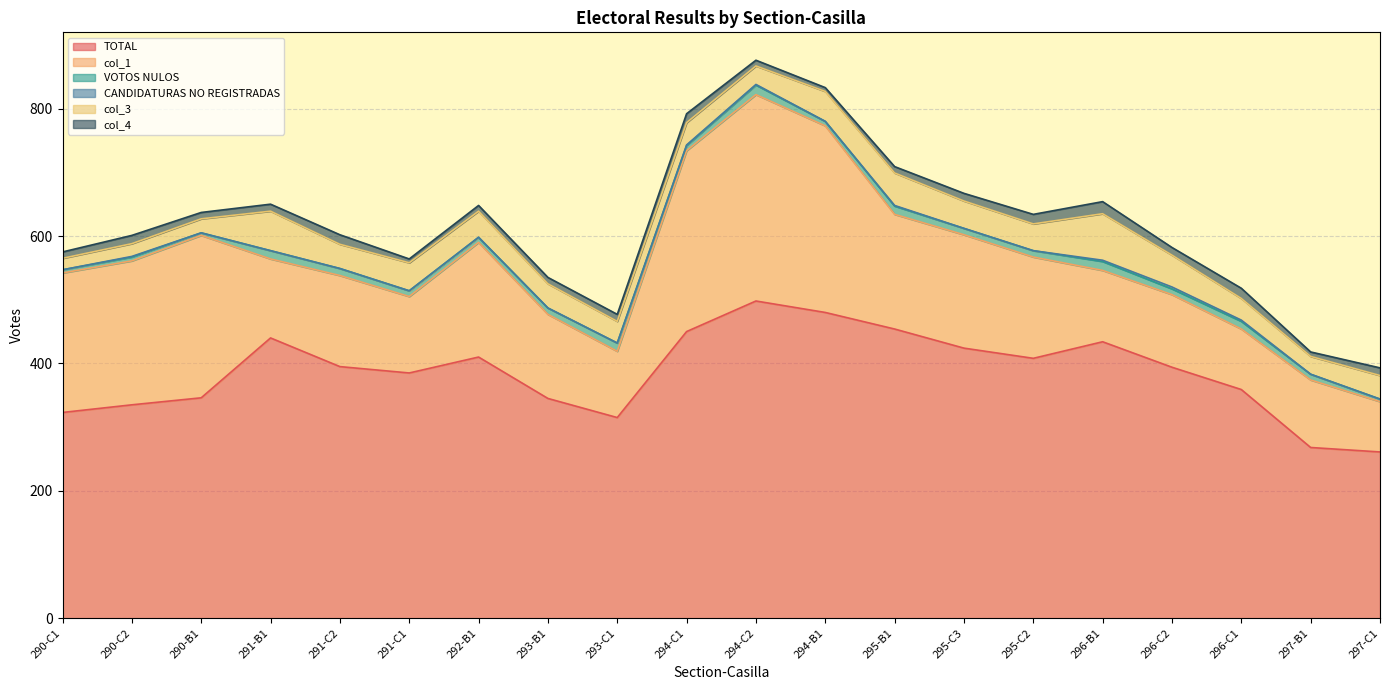

Reading left to right, list all the values displayed in this chart.

TOTAL: 290-C1=323	290-C2=335	290-B1=346	291-B1=440	291-C2=395	291-C1=385	292-B1=410	293-B1=345	293-C1=315	294-C1=450	294-C2=498	294-B1=480	295-B1=454	295-C3=424	295-C2=408	296-B1=434	296-C2=394	296-C1=359	297-B1=268	297-C1=261
col_1: 290-C1=219	290-C2=226	290-B1=255	291-B1=124	291-C2=143	291-C1=120	292-B1=180	293-B1=132	293-C1=104	294-C1=284	294-C2=324	294-B1=293	295-B1=180	295-C3=178	295-C2=159	296-B1=112	296-C2=114	296-C1=95	297-B1=106	297-C1=79
VOTOS NULOS: 290-C1=5	290-C2=6	290-B1=4	291-B1=13	291-C2=11	291-C1=9	292-B1=8	293-B1=10	293-C1=13	294-C1=8	294-C2=15	294-B1=7	295-B1=13	295-C3=10	295-C2=10	296-B1=14	296-C2=9	296-C1=12	297-B1=9	297-C1=4
CANDIDATURAS NO REGISTRADAS: 290-C1=0	290-C2=1	290-B1=0	291-B1=0	291-C2=0	291-C1=0	292-B1=0	293-B1=0	293-C1=0	294-C1=1	294-C2=1	294-B1=0	295-B1=1	295-C3=0	295-C2=0	296-B1=2	296-C2=3	296-C1=2	297-B1=0	297-C1=0
col_3: 290-C1=18	290-C2=20	290-B1=22	291-B1=62	291-C2=38	291-C1=44	292-B1=41	293-B1=38	293-C1=34	294-C1=35	294-C2=29	294-B1=47	295-B1=51	295-C3=43	295-C2=42	296-B1=73	296-C2=50	296-C1=34	297-B1=28	297-C1=37
col_4: 290-C1=10	290-C2=13	290-B1=10	291-B1=11	291-C2=15	291-C1=6	292-B1=9	293-B1=10	293-C1=11	294-C1=14	294-C2=9	294-B1=6	295-B1=10	295-C3=12	295-C2=15	296-B1=19	296-C2=12	296-C1=16	297-B1=7	297-C1=12